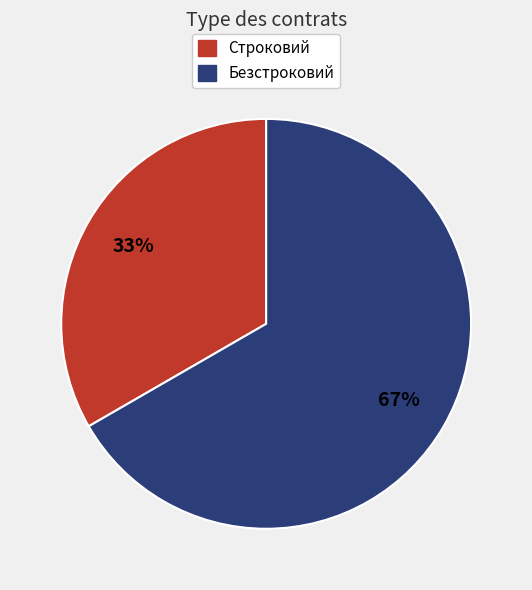

True or false: Безстроковий accounts for 55% of the total.

False